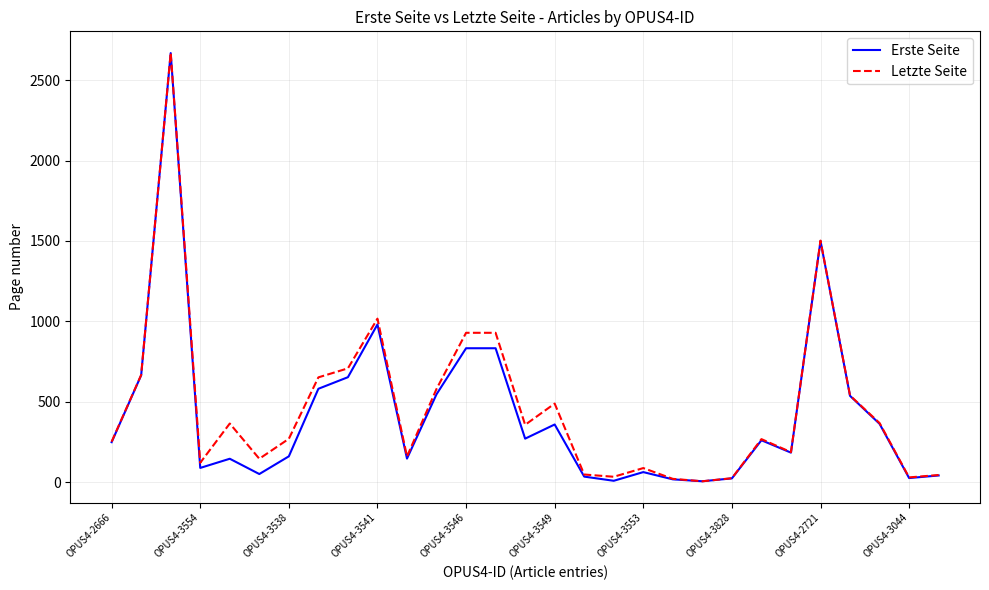

True or false: Letzte Seite and Erste Seite cross at least once.

False